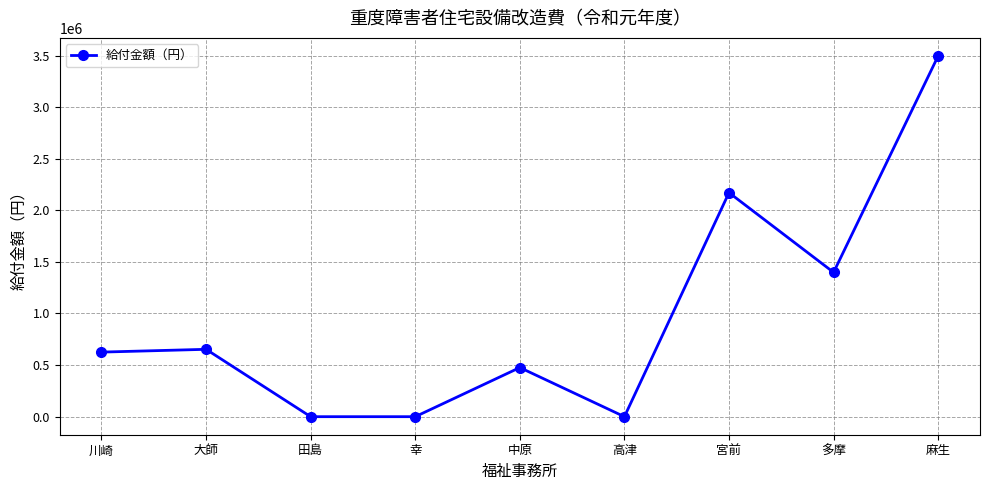

What is the label of the 5th point from the left?

中原